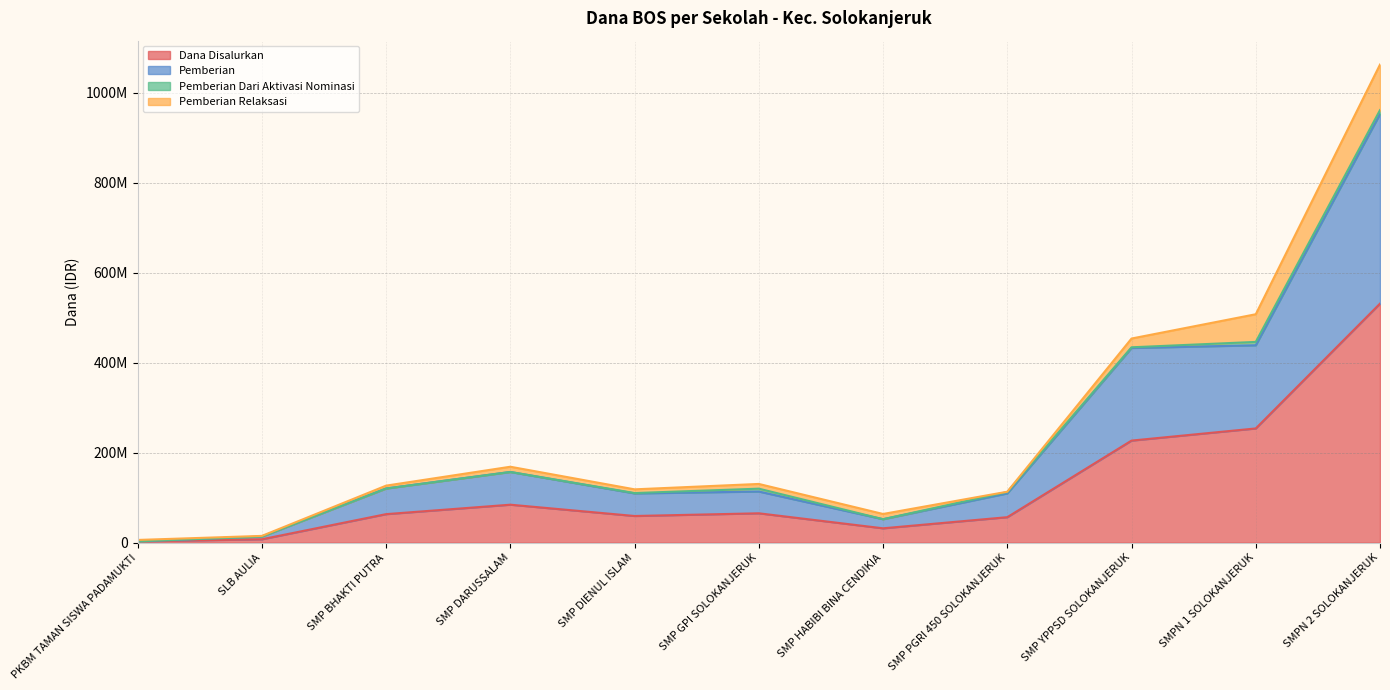

Which series changed the most between SMP DIENUL ISLAM and SMPN 2 SOLOKANJERUK?

Pemberian